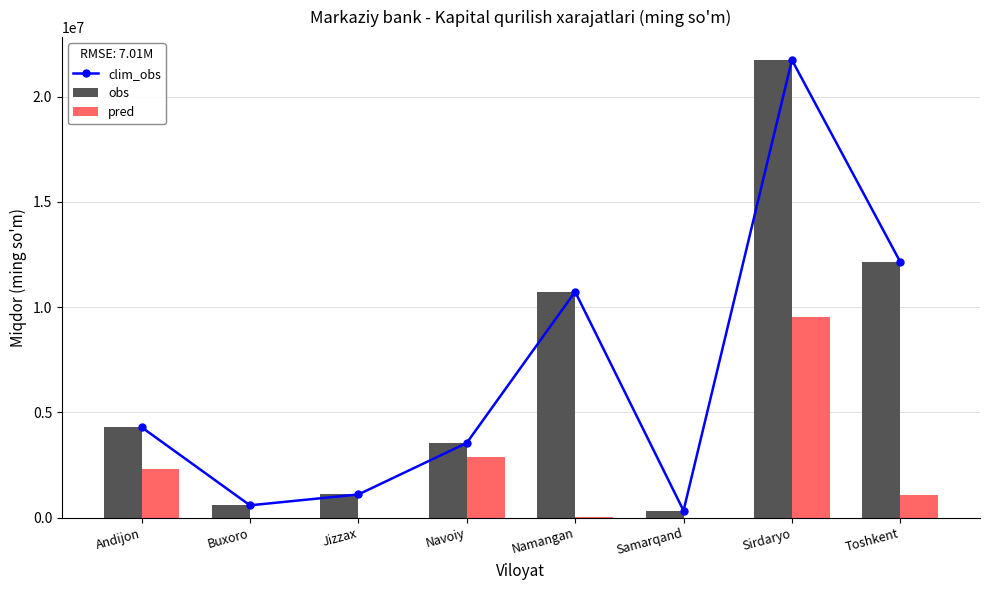

The clim_obs series shows 340493.2 at Jizzax. True or false?

False